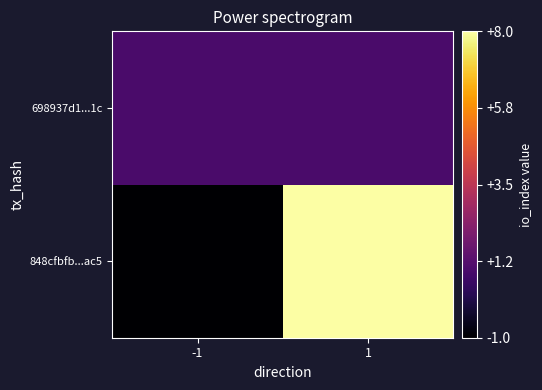

At which category does the chart reach its peak across all series?

1